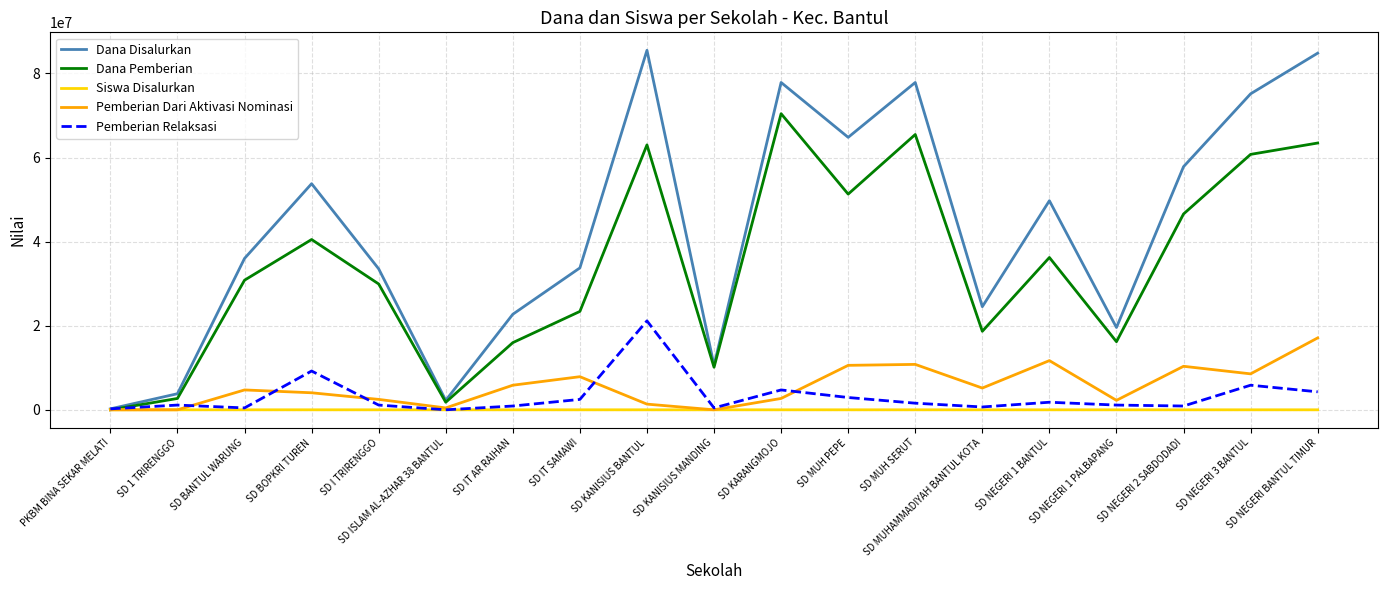

Is the value of Pemberian Relaksasi at SD MUH PEPE greater than the value of Pemberian Dari Aktivasi Nominasi at SD KANISIUS MANDING?

Yes